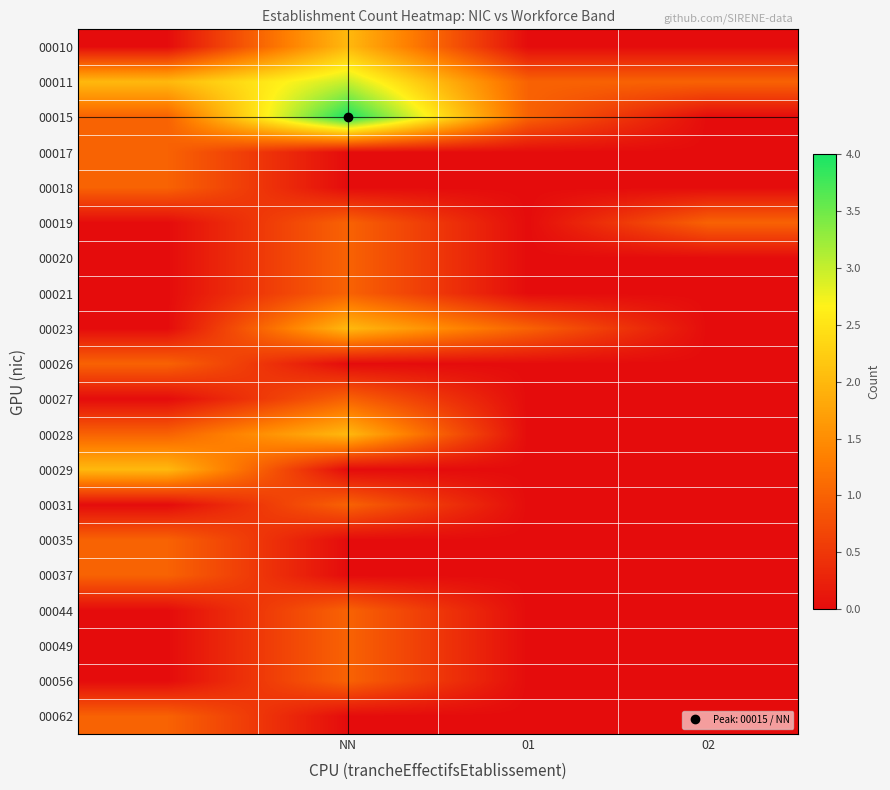

List the series in order of their peak value, highest first.

00015, 00011, 00010, 00023, 00028, 00029, 00017, 00018, 00019, 00020, 00021, 00026, 00027, 00031, 00035, 00037, 00044, 00049, 00056, 00062